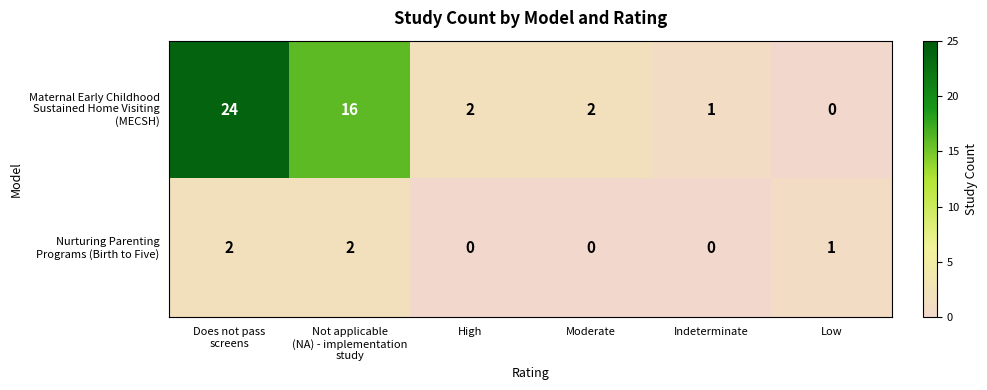

At which category does the chart reach its peak across all series?

Does not pass
screens